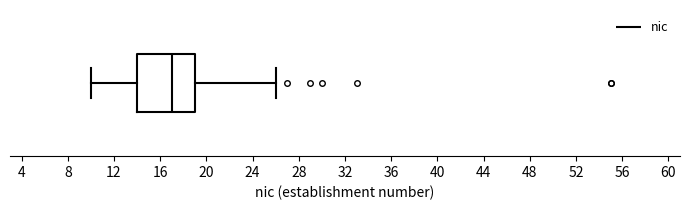

Where does the left whisker of the box end on the x-axis? The values are not printed on the chart, so give them approximately, as read against the axis.

10